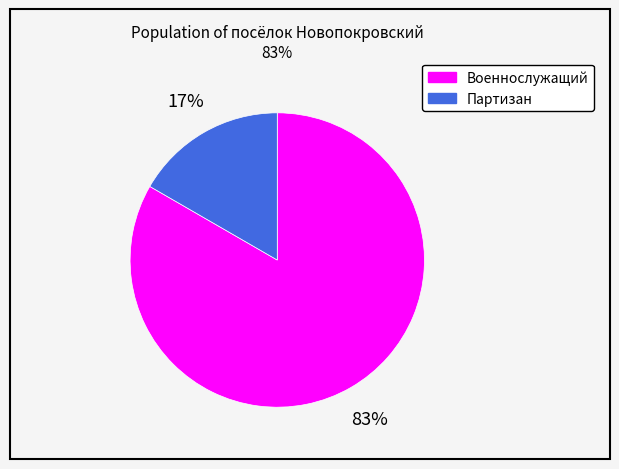

To the nearest percent, what is the average slice percentage?

50%